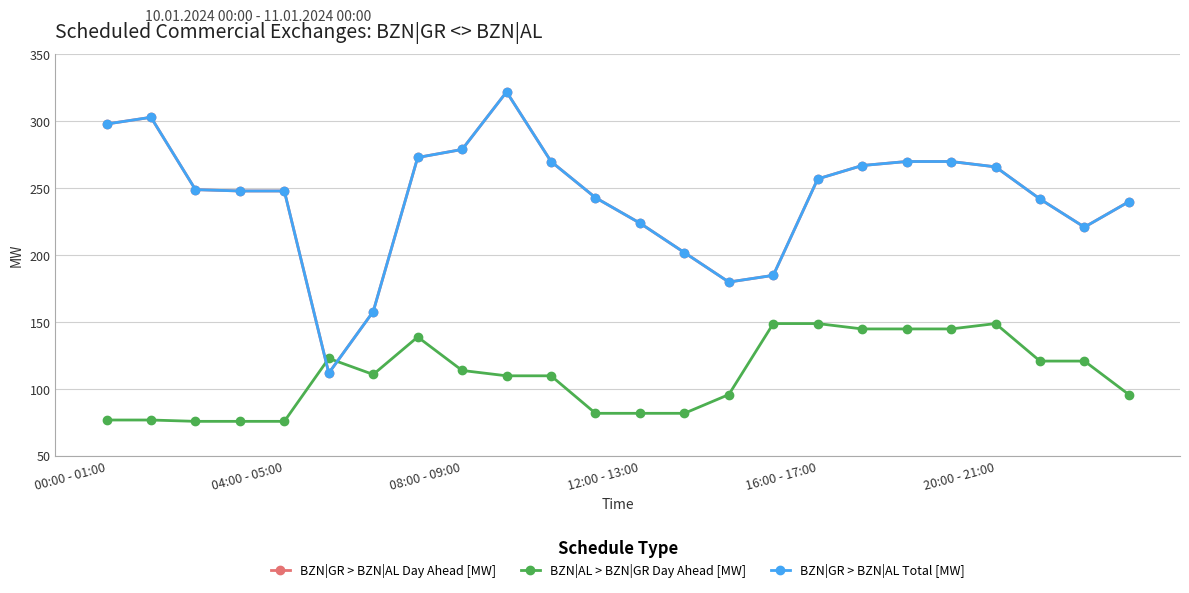

True or false: BZN|GR > BZN|AL Total [MW] and BZN|GR > BZN|AL Day Ahead [MW] cross at least once.

False